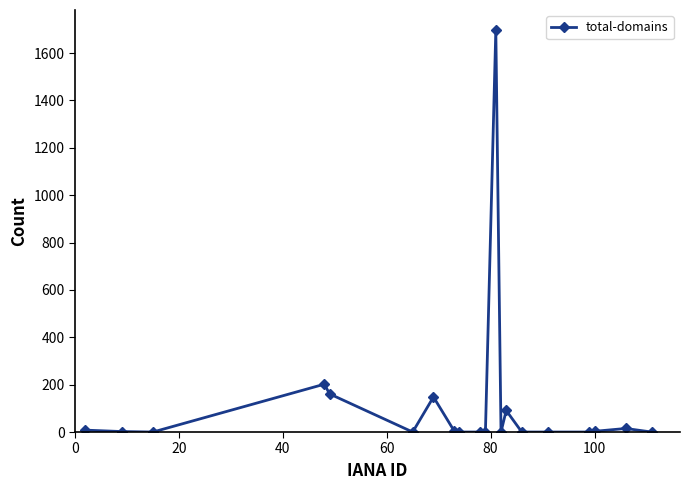

What is the average value?

117